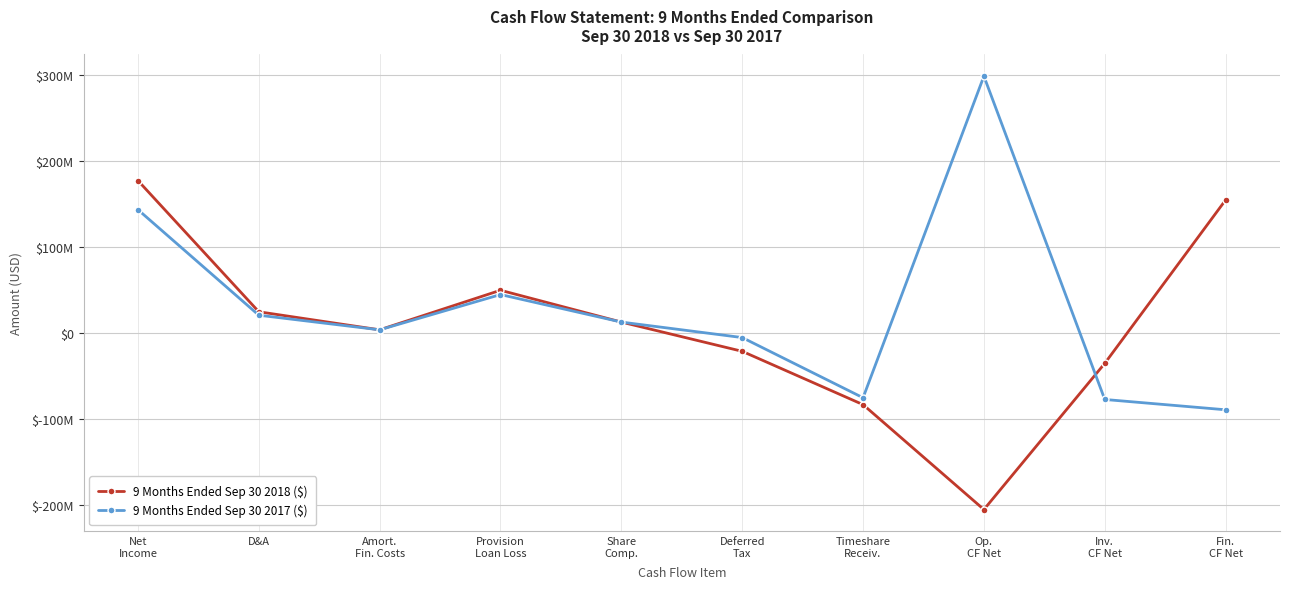

What is the label of the 3rd point from the right?

Op.
CF Net